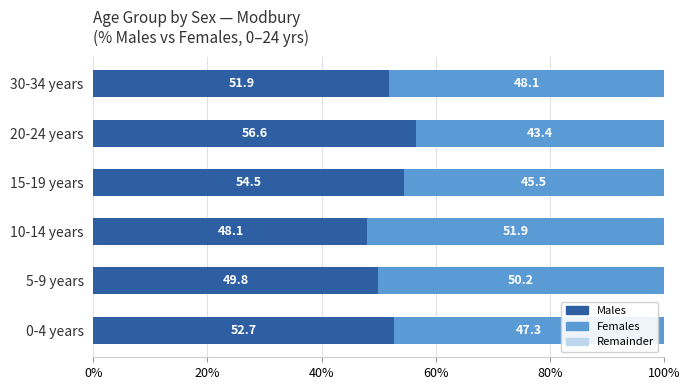

At which label is Males closest to 52?

30-34 years